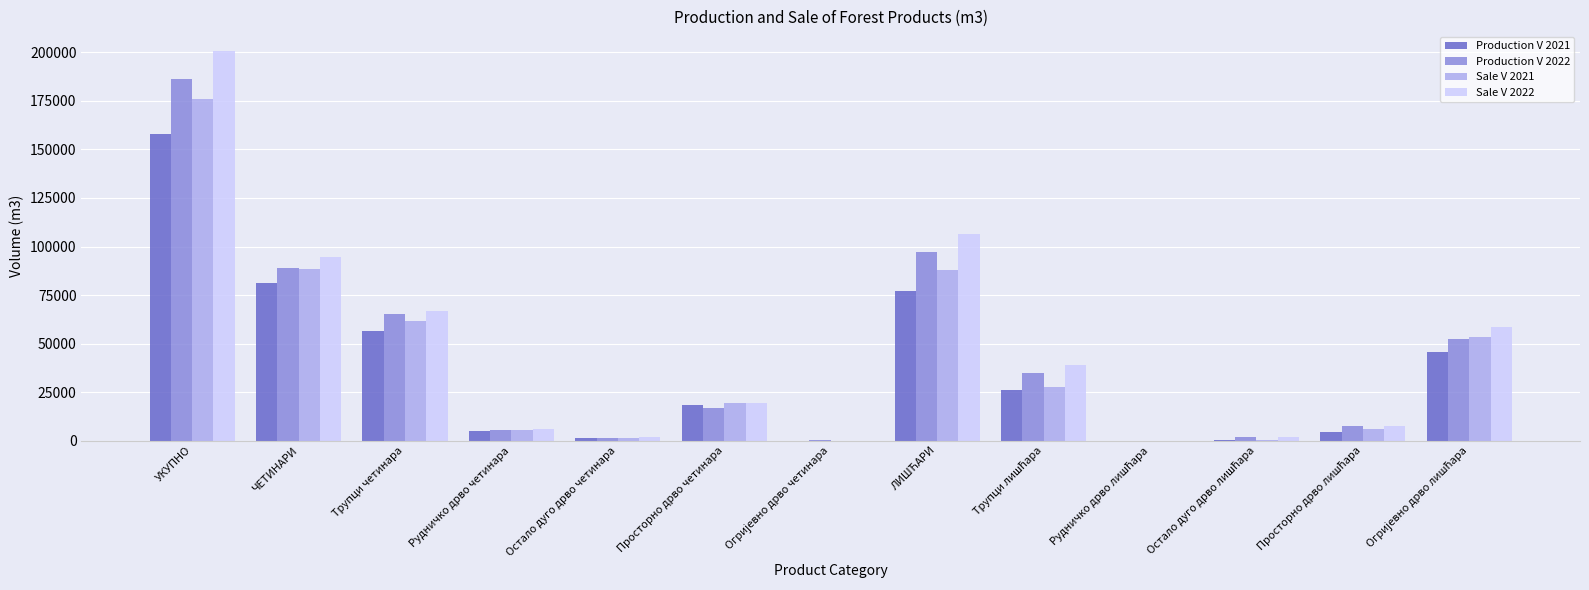

How many groups of bars are there?

13